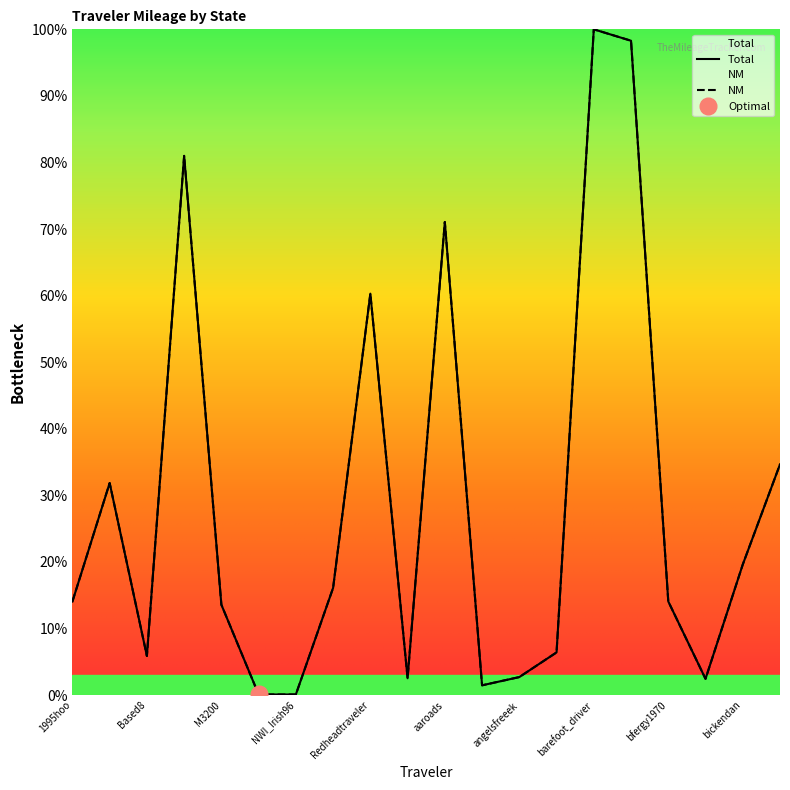

What position from the right is aaroads?

10